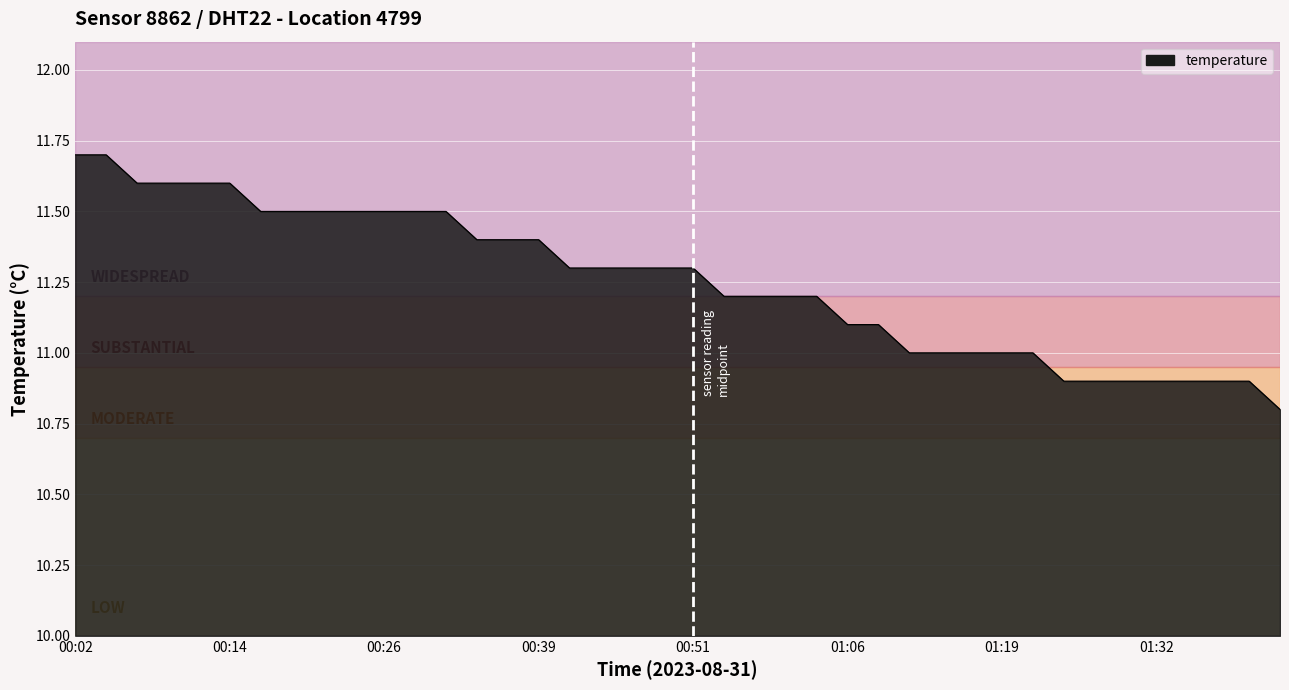

What is the maximum value shown in the chart?

11.7